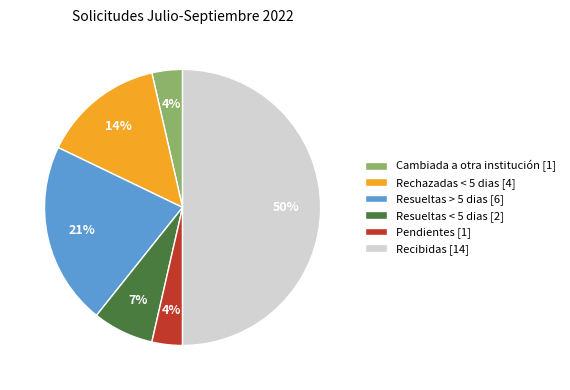

Combined, do Resueltas < 5 dias and Rechazadas < 5 dias account for over 50%?

No